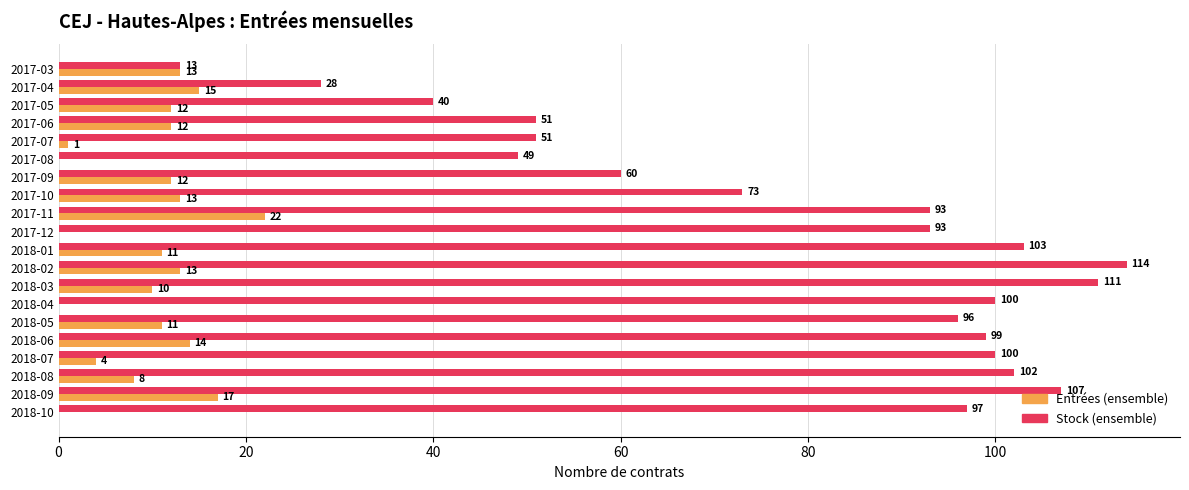

Where is Stock (ensemble) nearest to the value 63?

2017-09